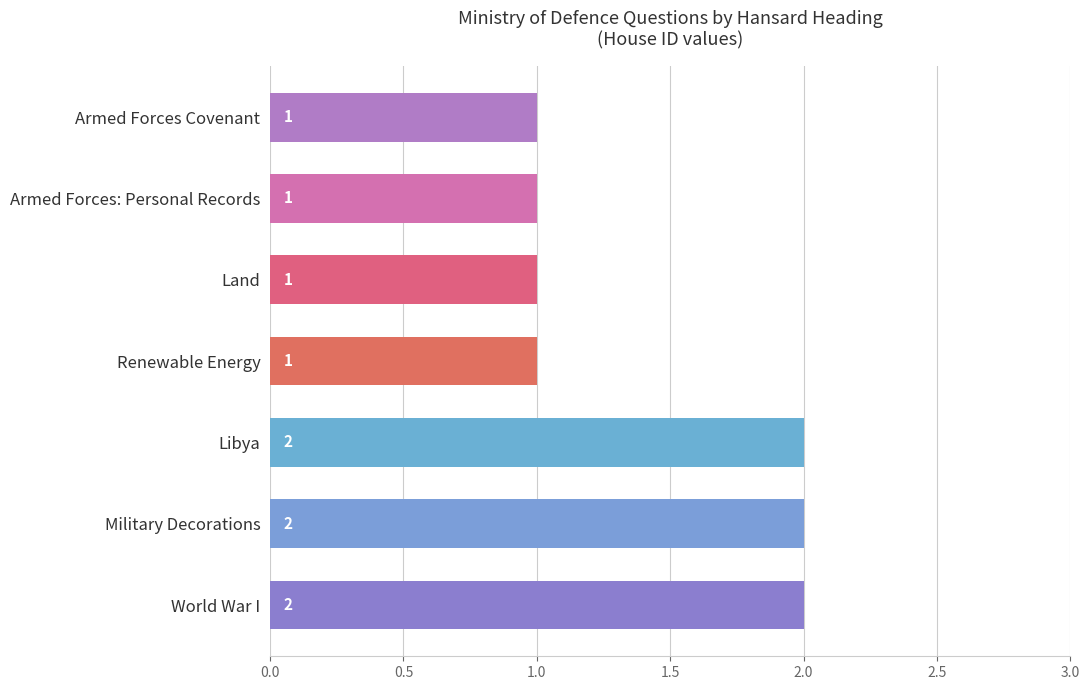

How many values are between 1 and 2?

7